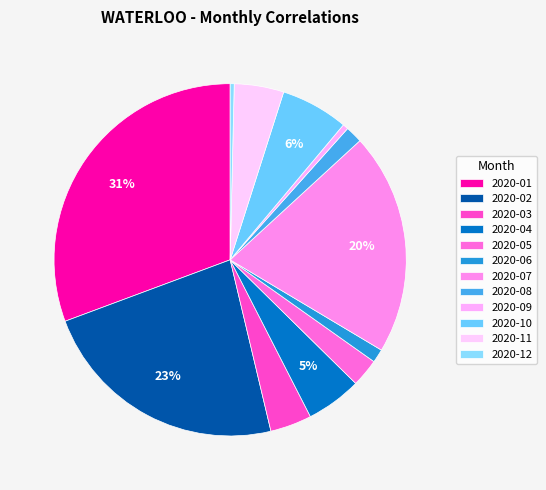

Combined, do 2020-11 and 2020-05 account for over 50%?

No